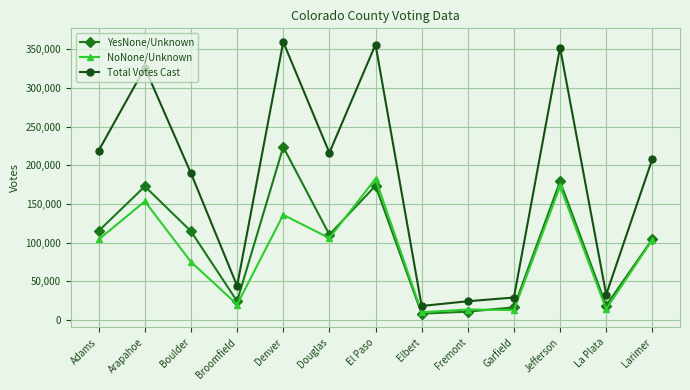

How many data points in Total Votes Cast are less than 208154?

6